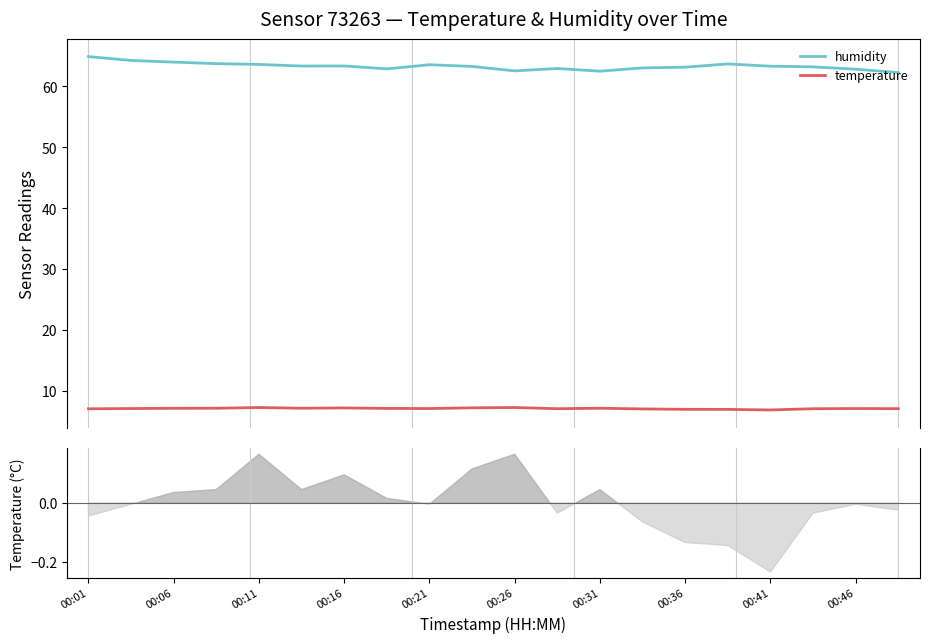

Is it true that humidity equals 108.1 at 00:26?

False